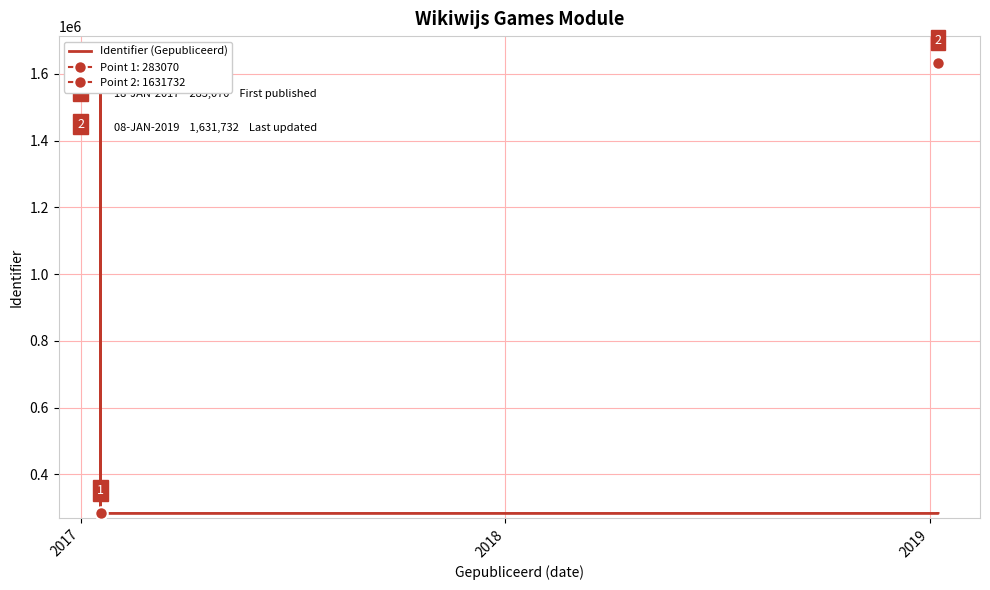

Is this an area chart (filled region under the line)?

No